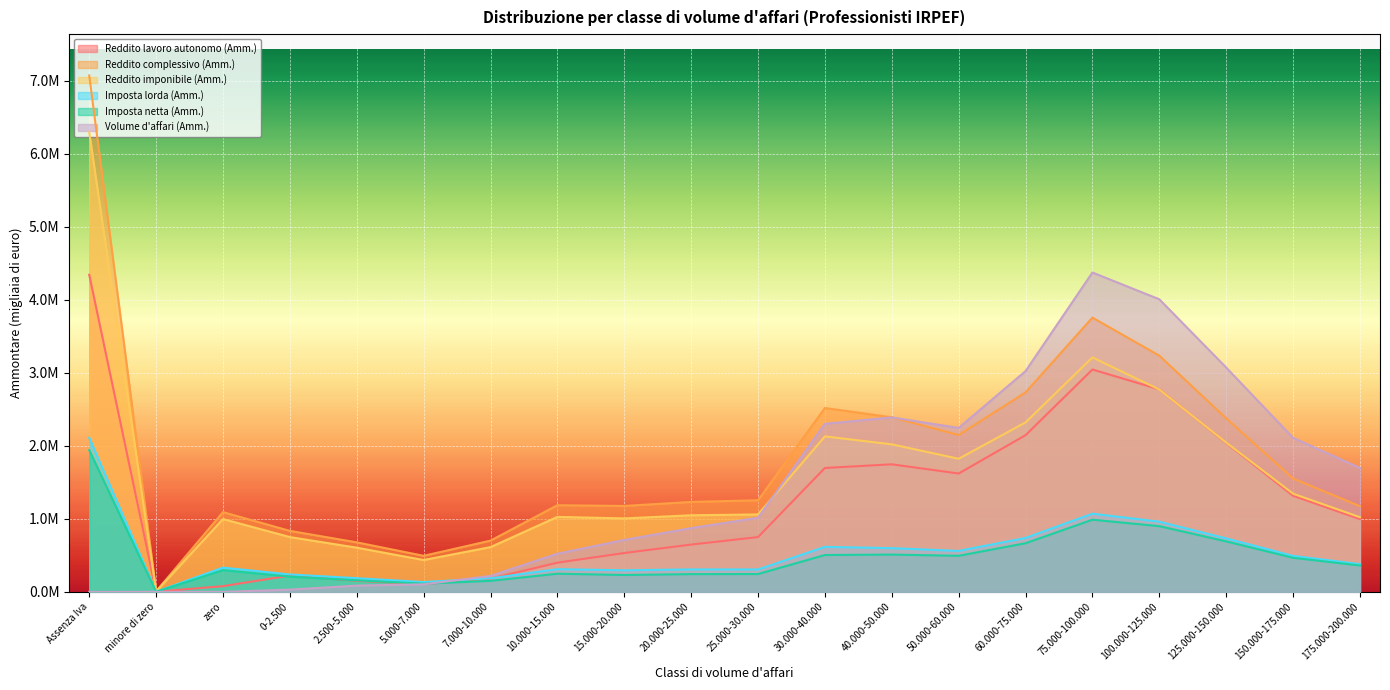

How many values in the Reddito complessivo (Amm.) series are below 1254556?

10